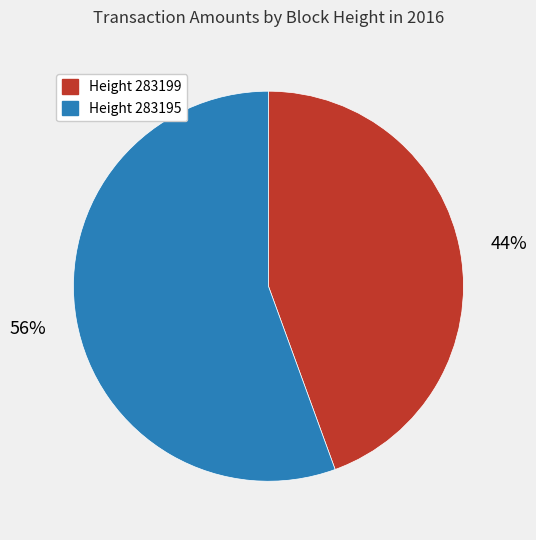

To the nearest percent, what is the average slice percentage?

50%